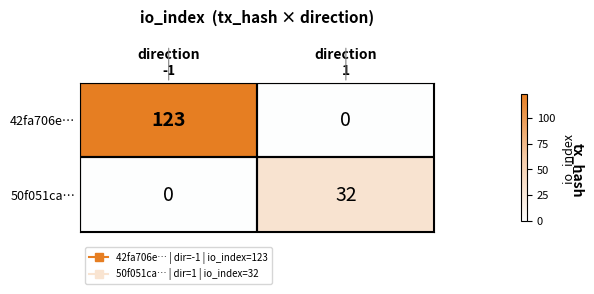

What is the difference between the maximum and minimum values in the 42fa706e… series?

123